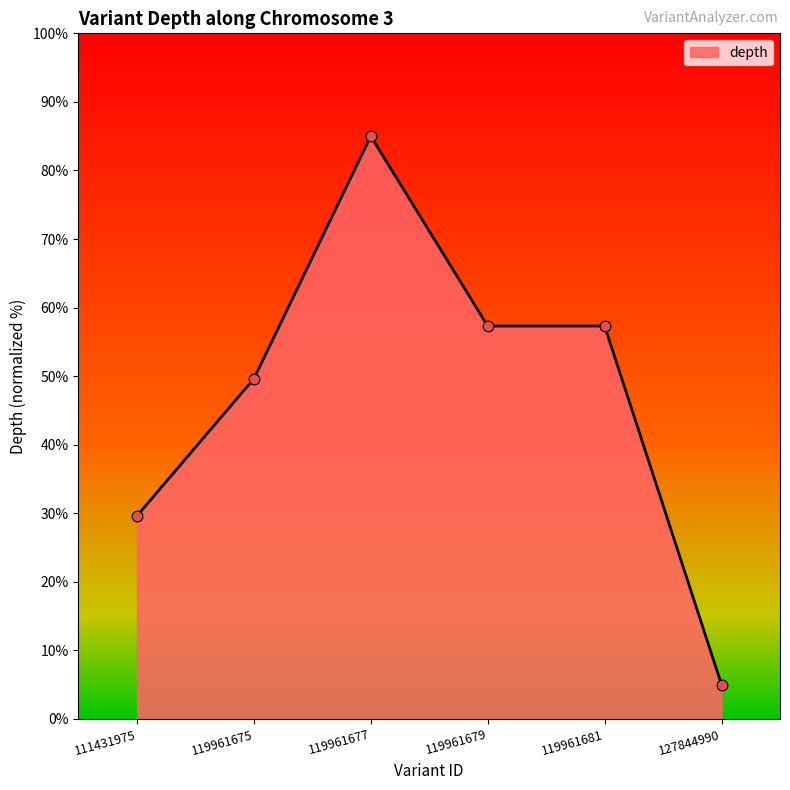

What is the change in value from 111431975 to 127844990?

-24.6